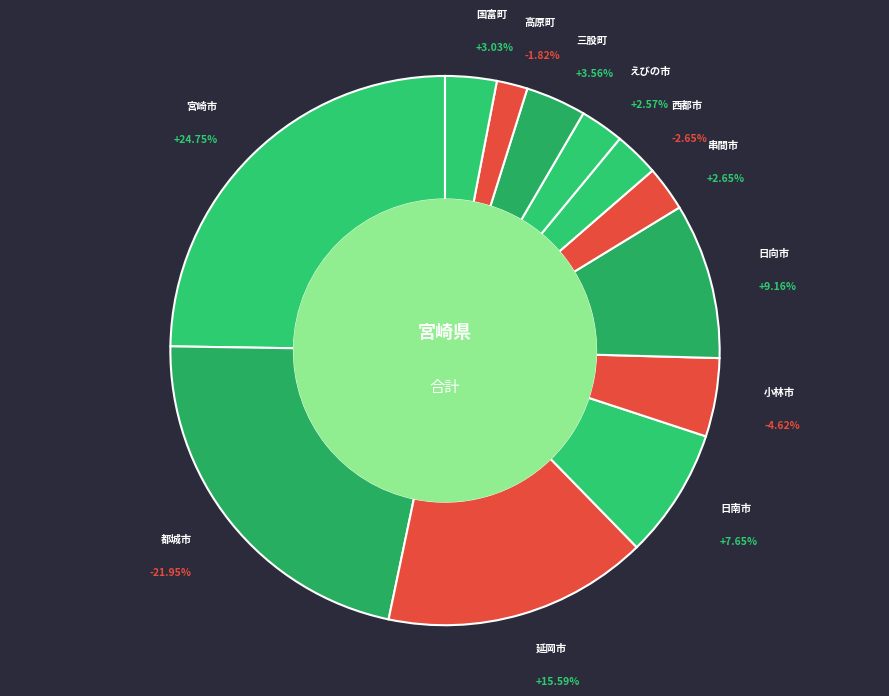

Which category has the biggest portion of the pie?

宮崎市